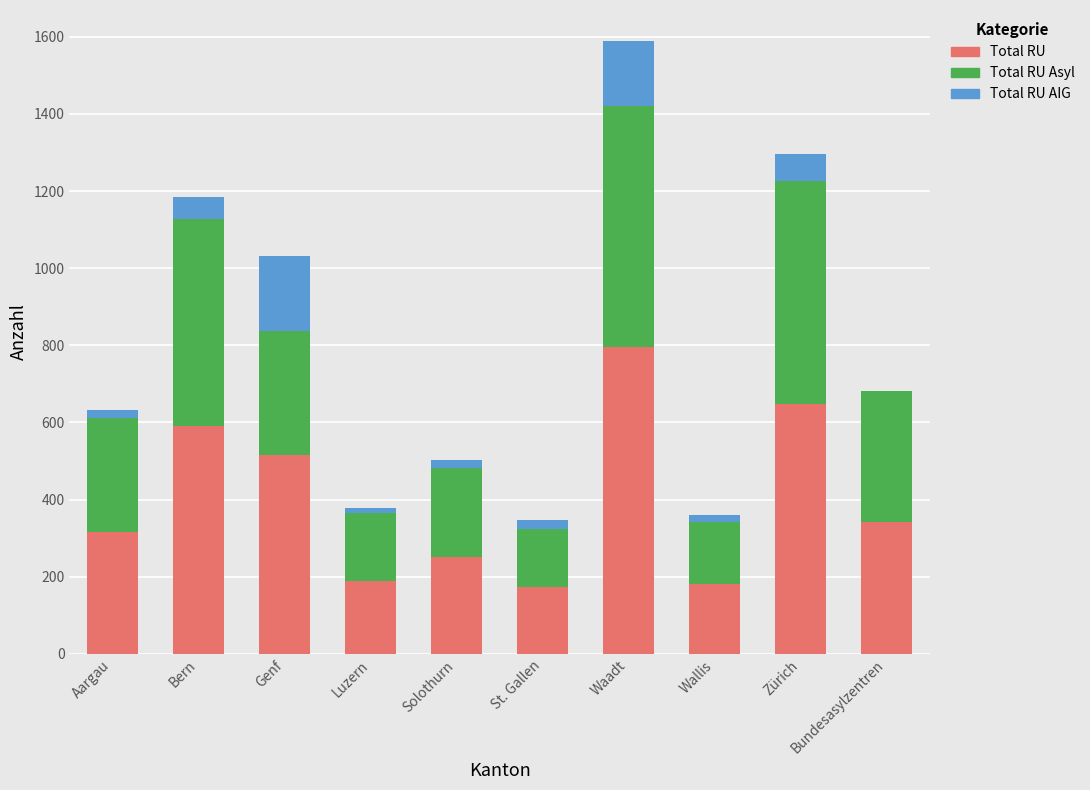

What is the maximum value for Total RU?

795